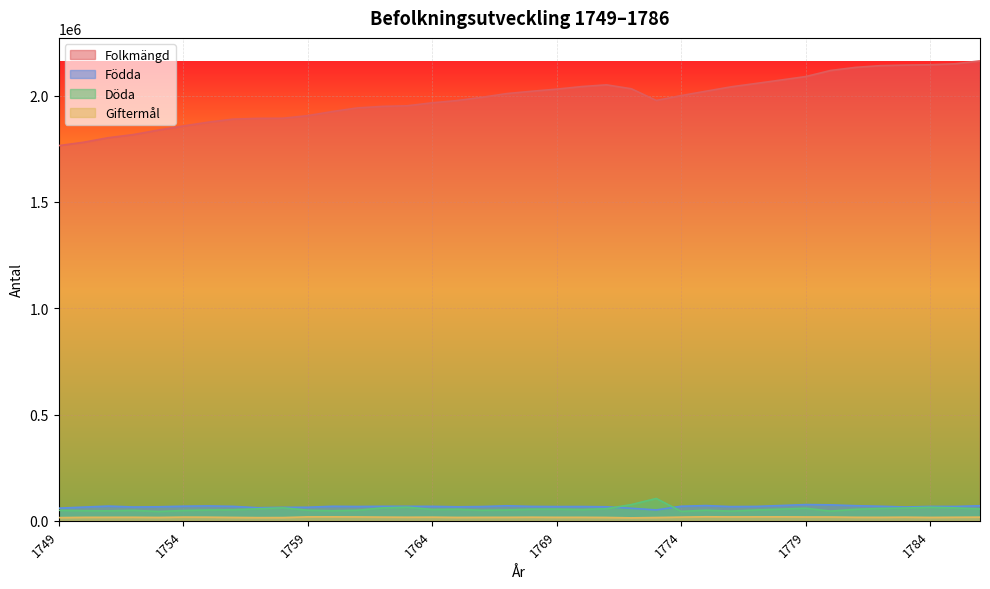

Between 1753 and 1754, which series saw the biggest shift?

Folkmängd